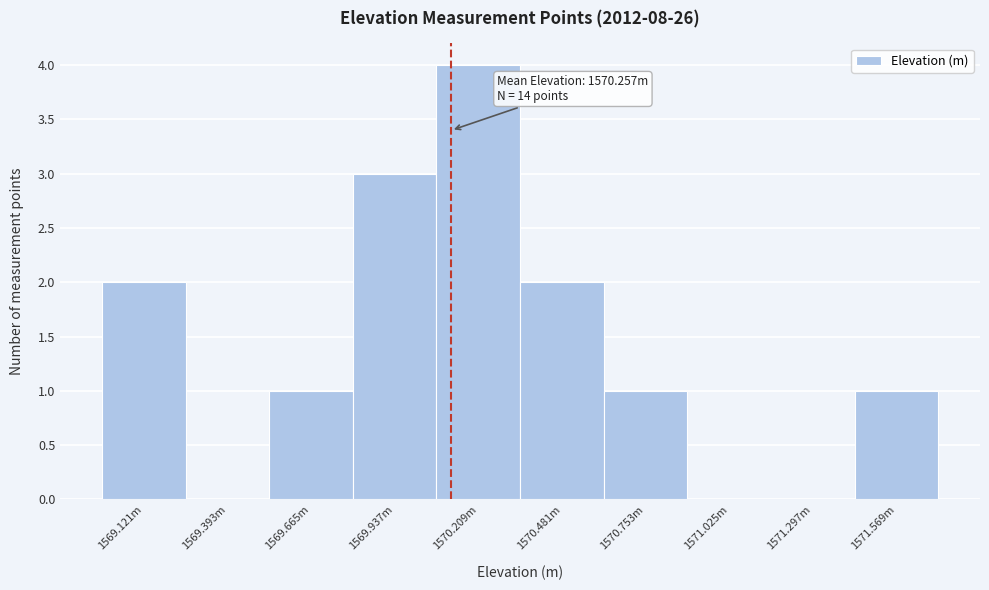

Reading left to right, transcribe all the data shown in this chart.

1569.121m=2	1569.393m=0	1569.665m=1	1569.937m=3	1570.209m=4	1570.481m=2	1570.753m=1	1571.025m=0	1571.297m=0	1571.569m=1